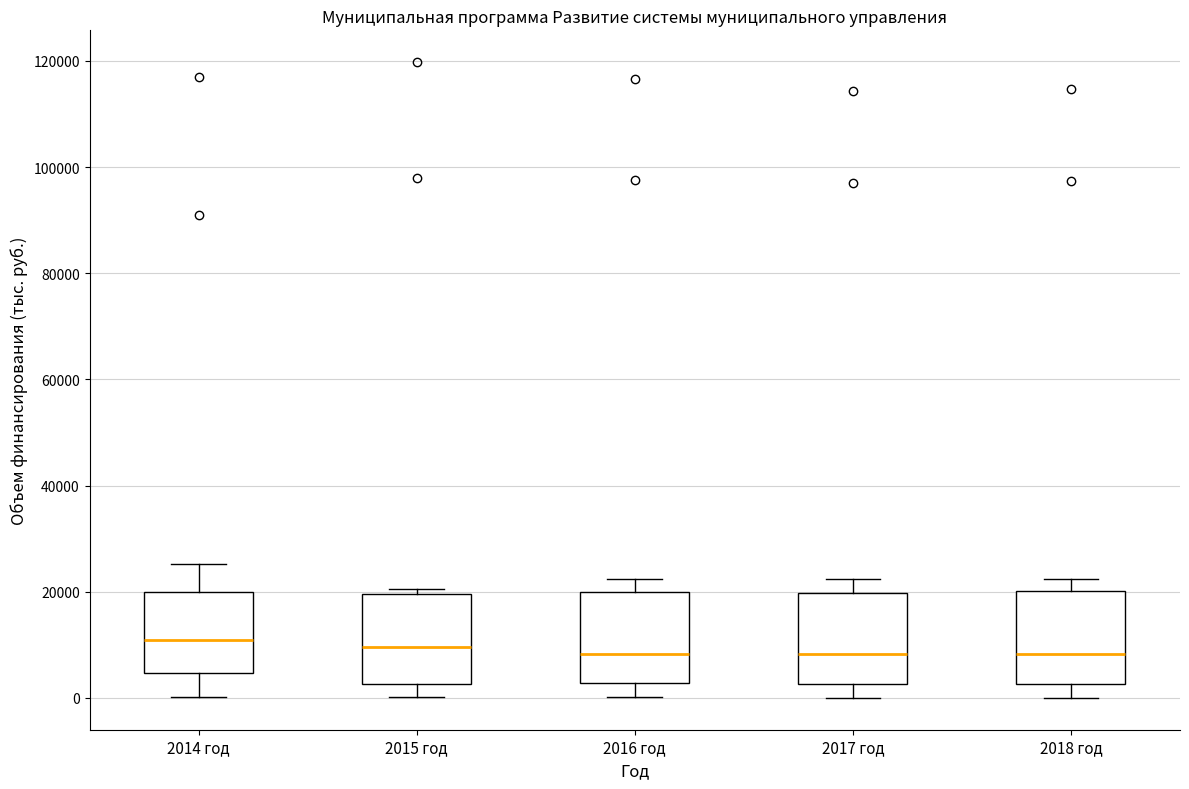

Reading left to right, transcribe this box plot: for each box, give where its median line is, the range the box spans, and where its two whiskers end, as read against the y-axis. The values are not printed on the chart, so give them approximately, as read against the axis.

2014 год: median 10000, box 4000 to 20000, whiskers 0 to 26000
2015 год: median 10000, box 2000 to 20000, whiskers 0 to 20000 (just above the box's upper edge)
2016 год: median 8000, box 2000 to 20000, whiskers 0 to 22000
2017 год: median 8000, box 2000 to 20000, whiskers 0 to 22000
2018 год: median 8000, box 2000 to 20000, whiskers 0 to 22000